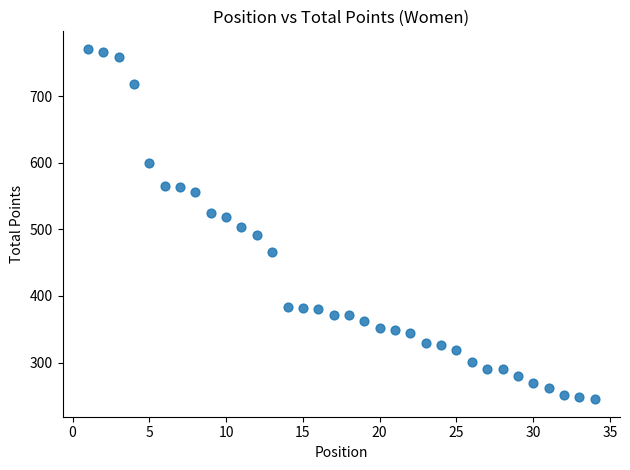

What is the range of X values (max minus min)?

33